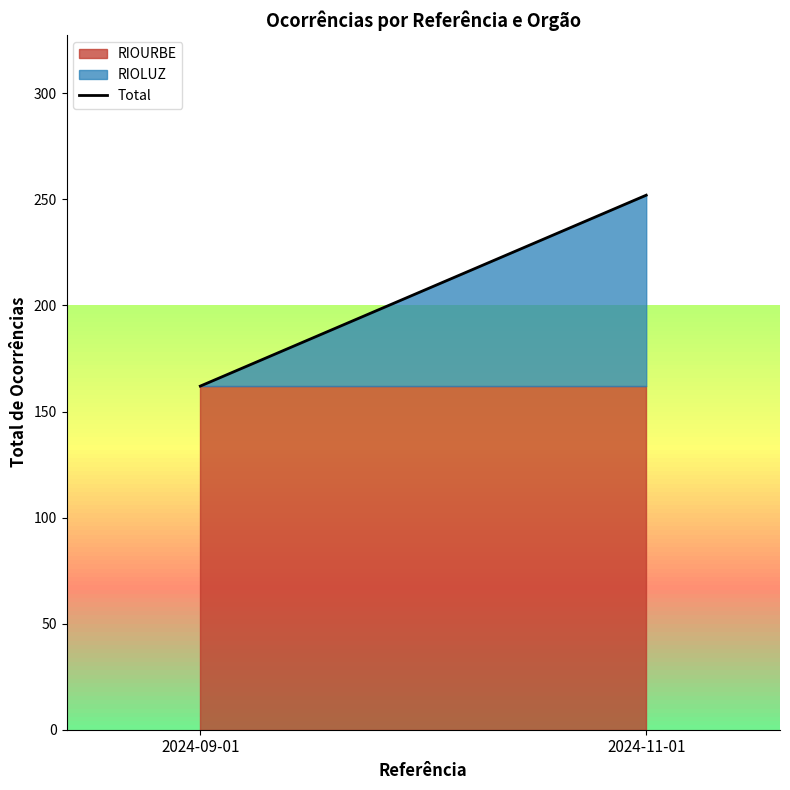

What is the value of the 2nd point from the left?

252